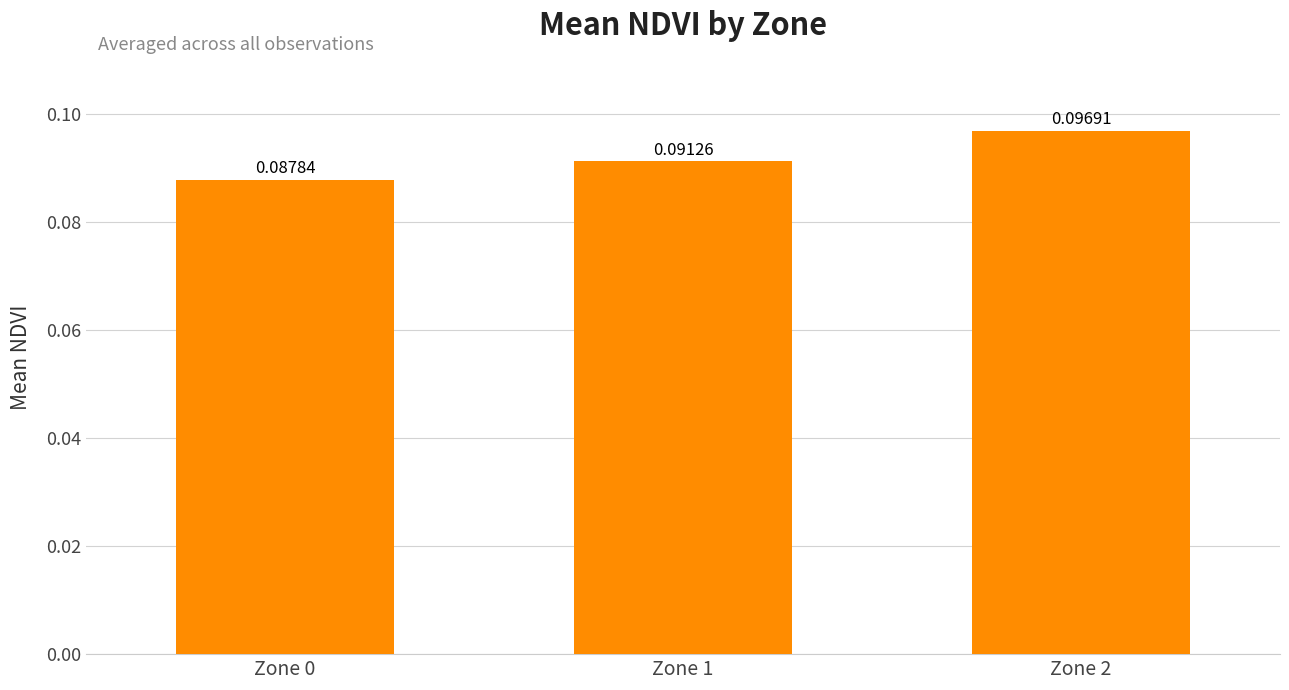

Which has a higher value, Zone 1 or Zone 2?

Zone 2